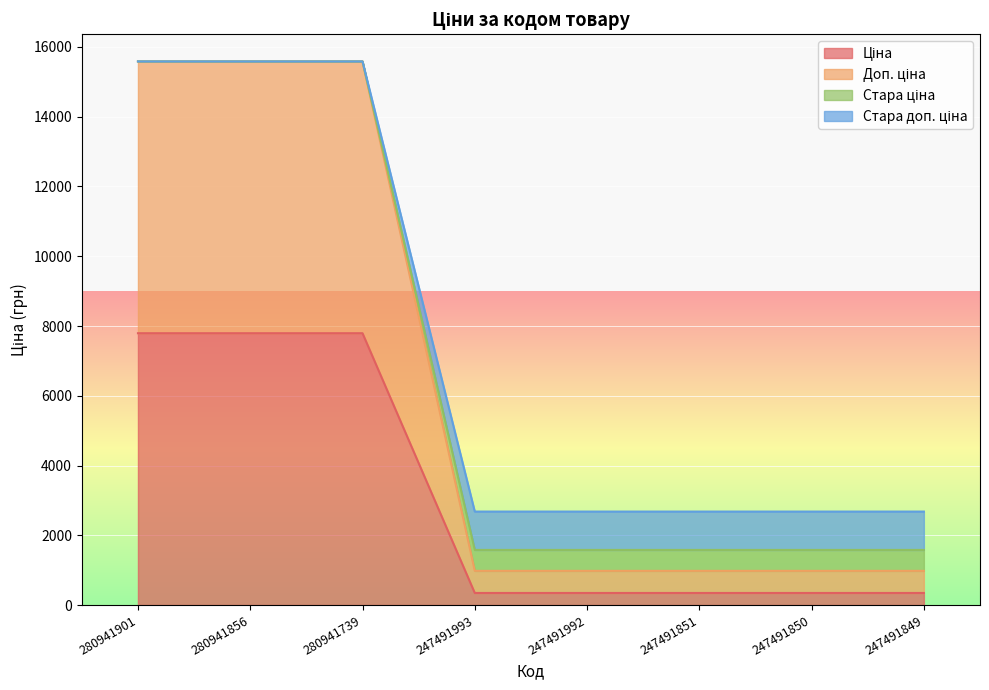

Reading left to right, transcribe all the data shown in this chart.

Ціна: 280941901=7792.9	280941856=7792.9	280941739=7792.9	247491993=345.6	247491992=345.6	247491851=345.6	247491850=345.6	247491849=345.6
Доп. ціна: 280941901=15585.9	280941856=15585.9	280941739=15585.9	247491993=979.6	247491992=979.6	247491851=979.6	247491850=979.6	247491849=979.6
Стара ціна: 280941901=15585.9	280941856=15585.9	280941739=15585.9	247491993=1579.5	247491992=1579.5	247491851=1579.5	247491850=1579.5	247491849=1579.5
Стара доп. ціна: 280941901=15585.9	280941856=15585.9	280941739=15585.9	247491993=2679.5	247491992=2679.5	247491851=2679.5	247491850=2679.5	247491849=2679.5